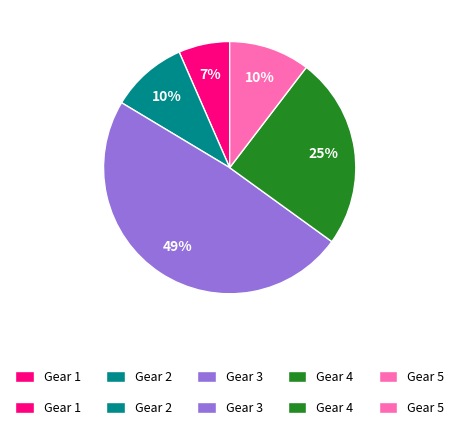

To the nearest percent, what is the difference between the Gear 1 and Gear 3 slice percentages?

42%